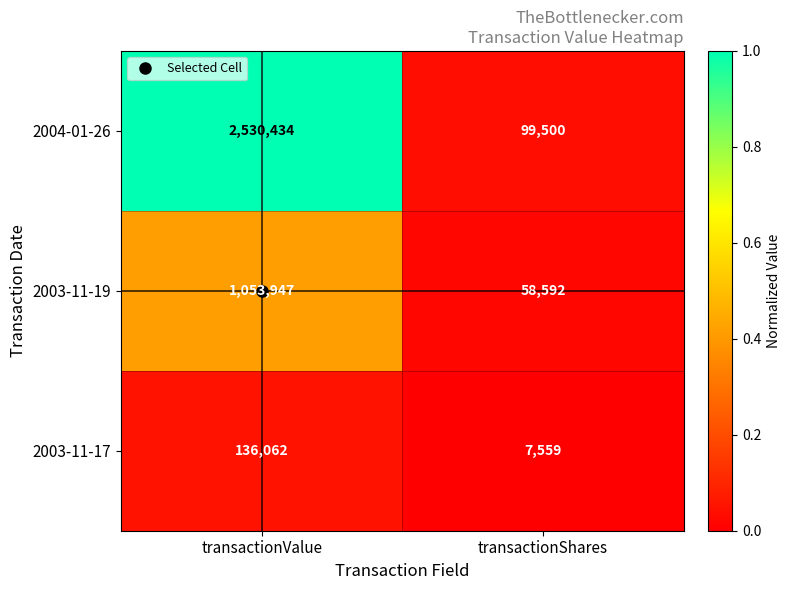

Which category has the highest value across all series?

transactionValue